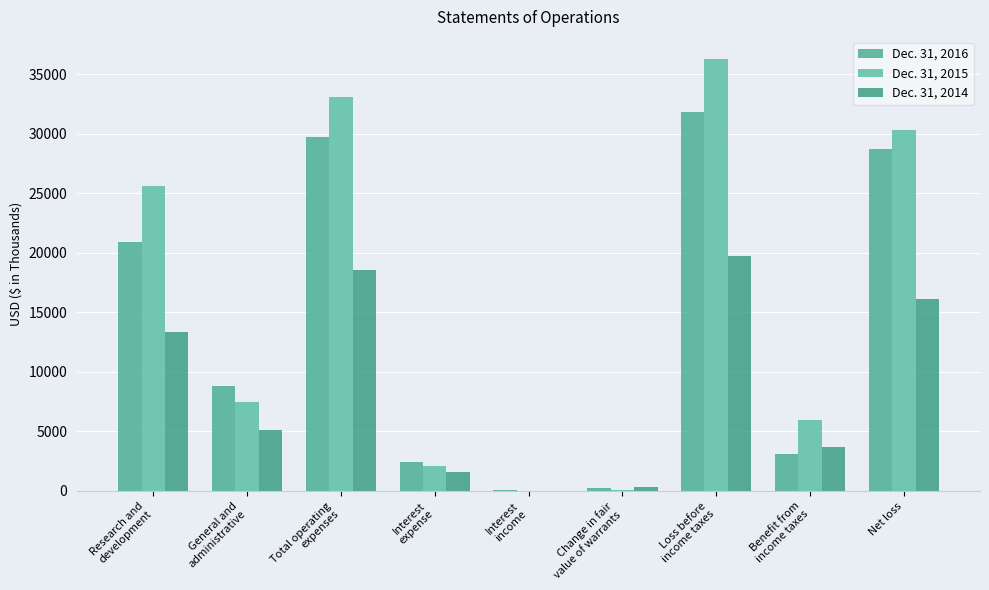

What is the difference between the highest and lowest values at Interest
income?

114